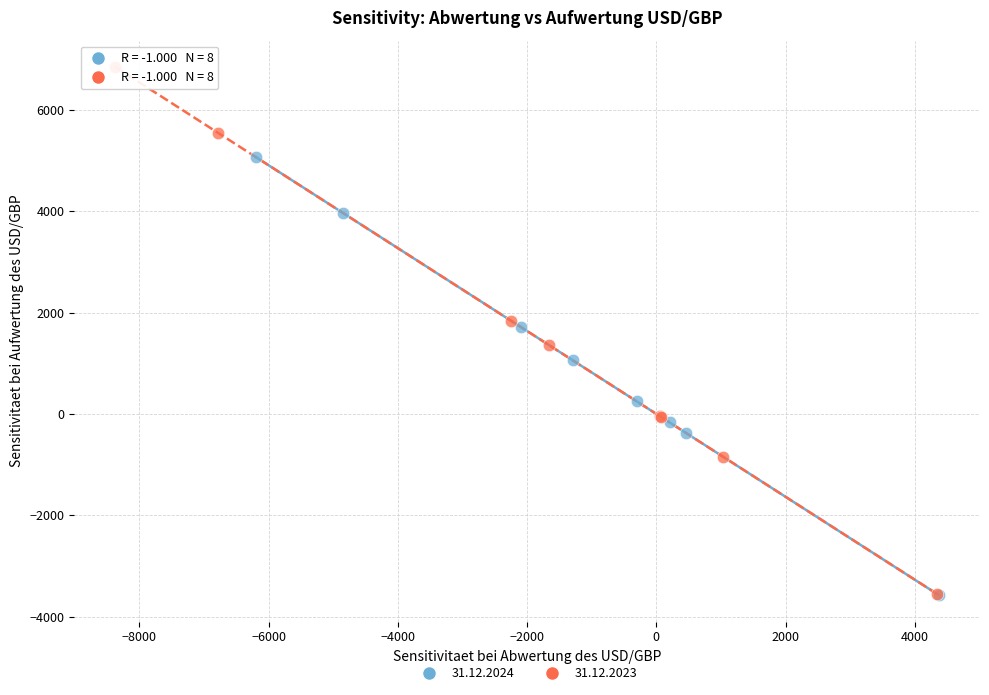

Which series reaches the maximum Y coordinate?

31.12.2023